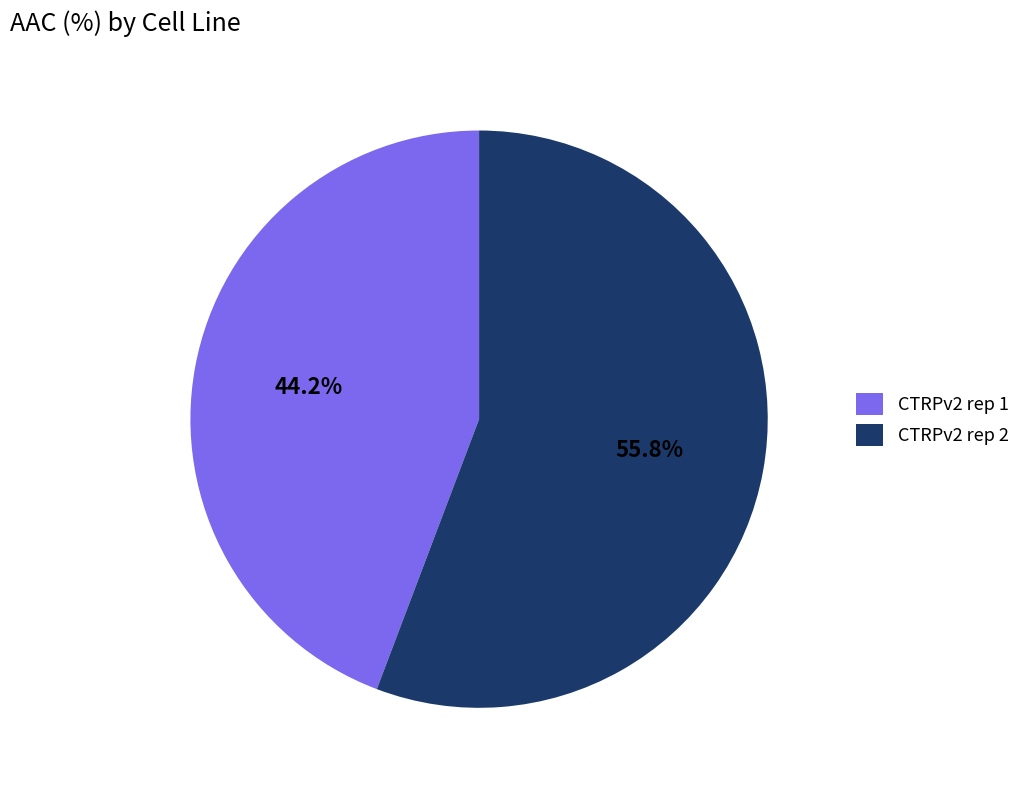

How many slices are in this pie chart?

2